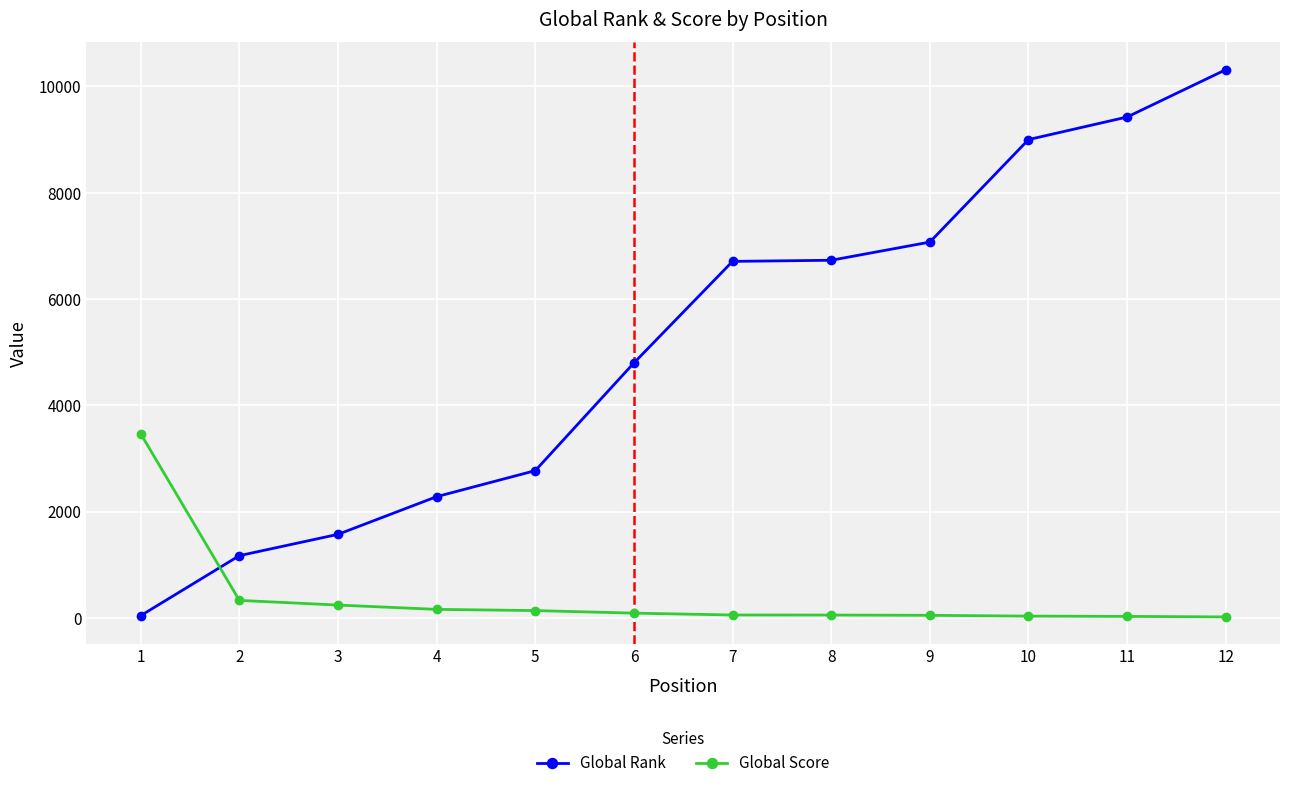

How many series are shown in this chart?

2